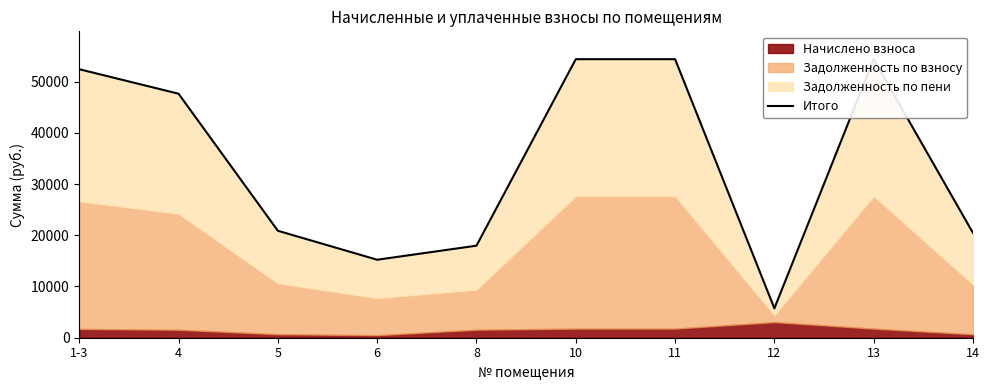

Reading left to right, extract all data points from this chart.

1-3=52414.7	4=47629.7	5=20879.0	6=15224.2	8=17966.1	10=54372.0	11=54372.0	12=5731.8	13=54372.0	14=20443.7